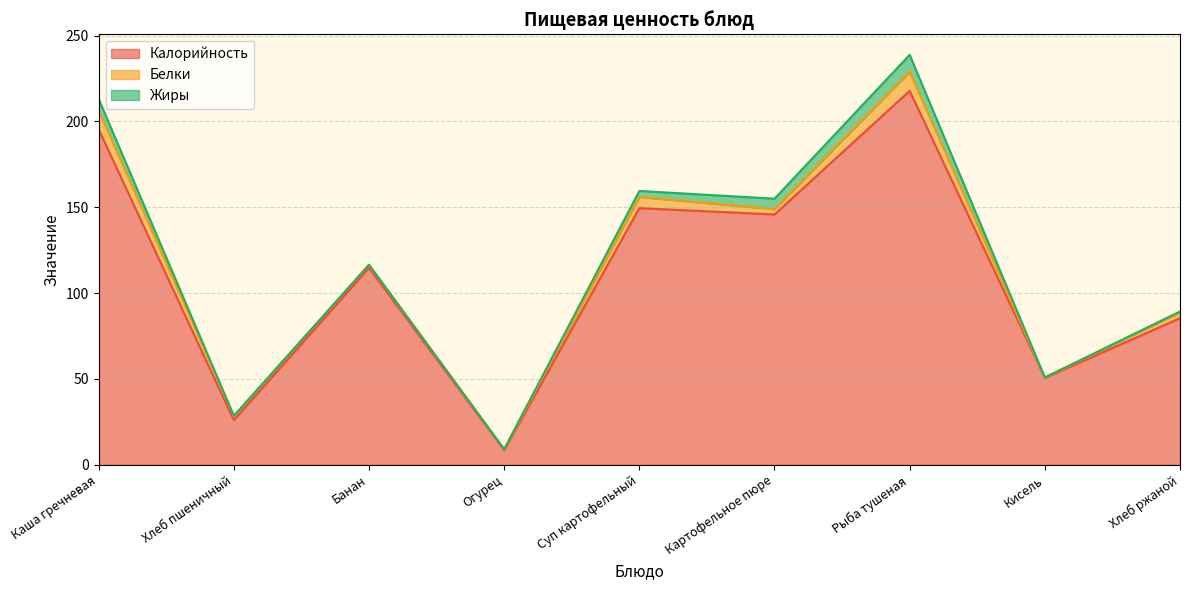

What is the sum of the Белки values at Рыба тушеная and Кисель?

11.3